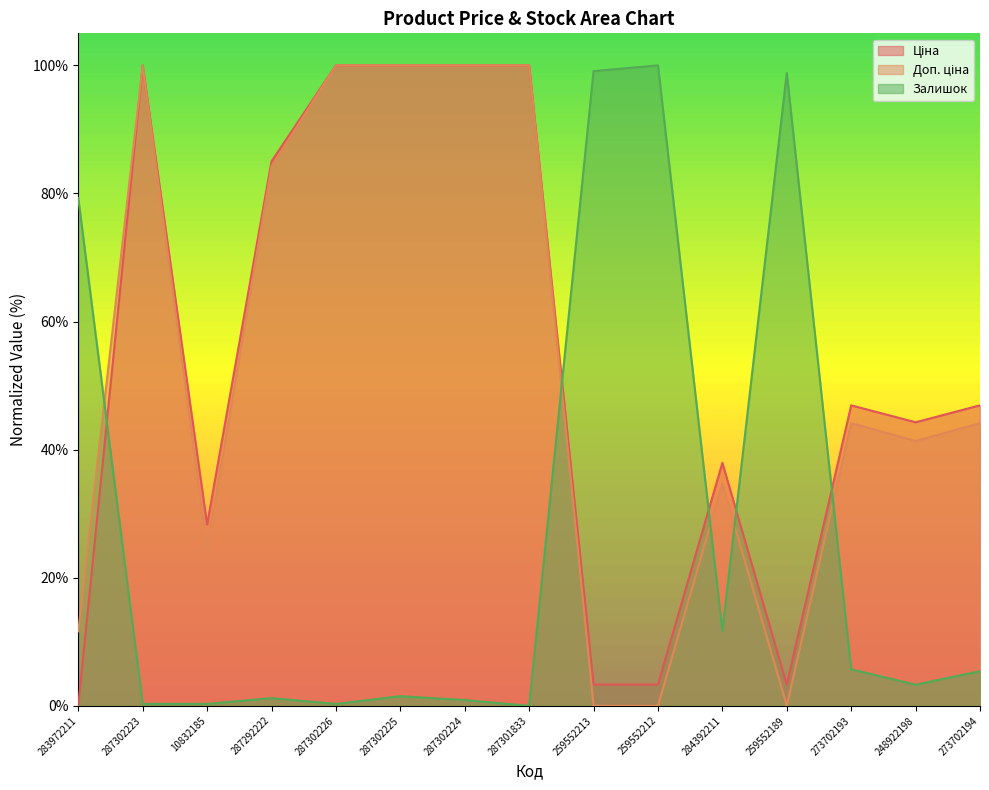

Is it true that Доп. ціна equals -0.6 at 259552189?

False